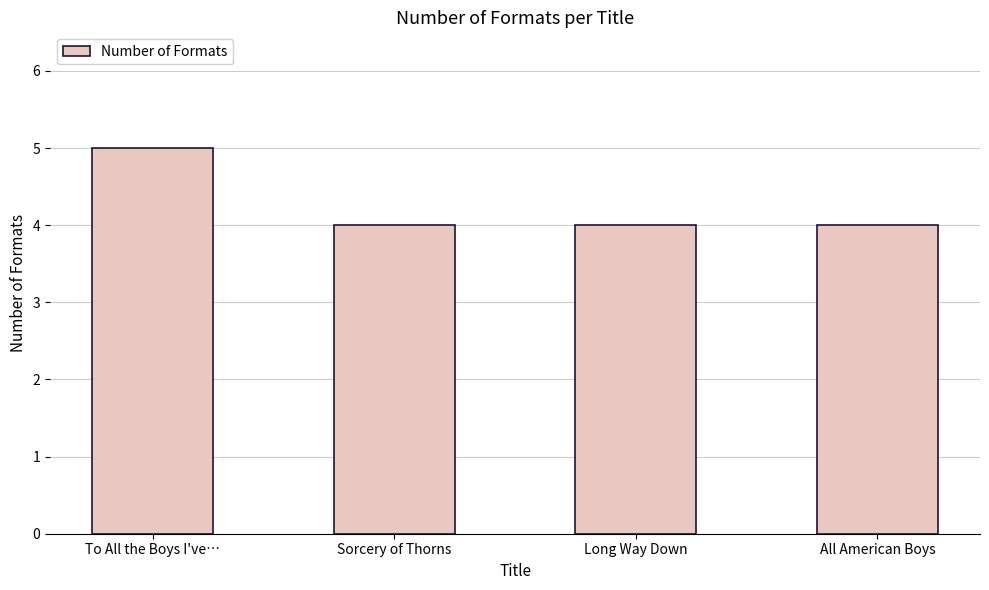

Count the values in the range 4 to 5.

4